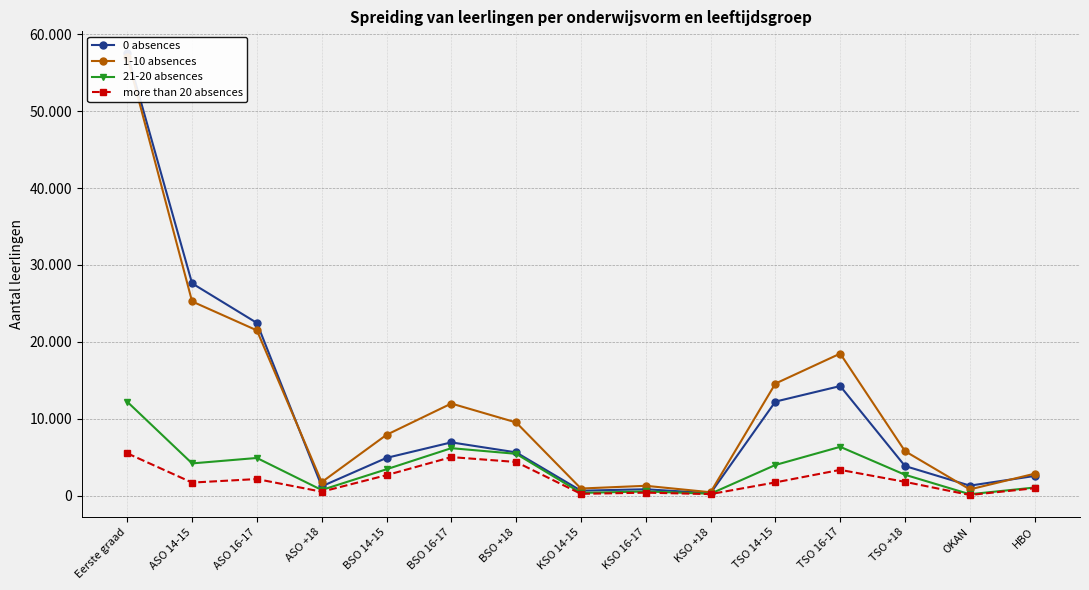

The value of 21-20 absences at KSO 14-15 is 114. True or false?

False